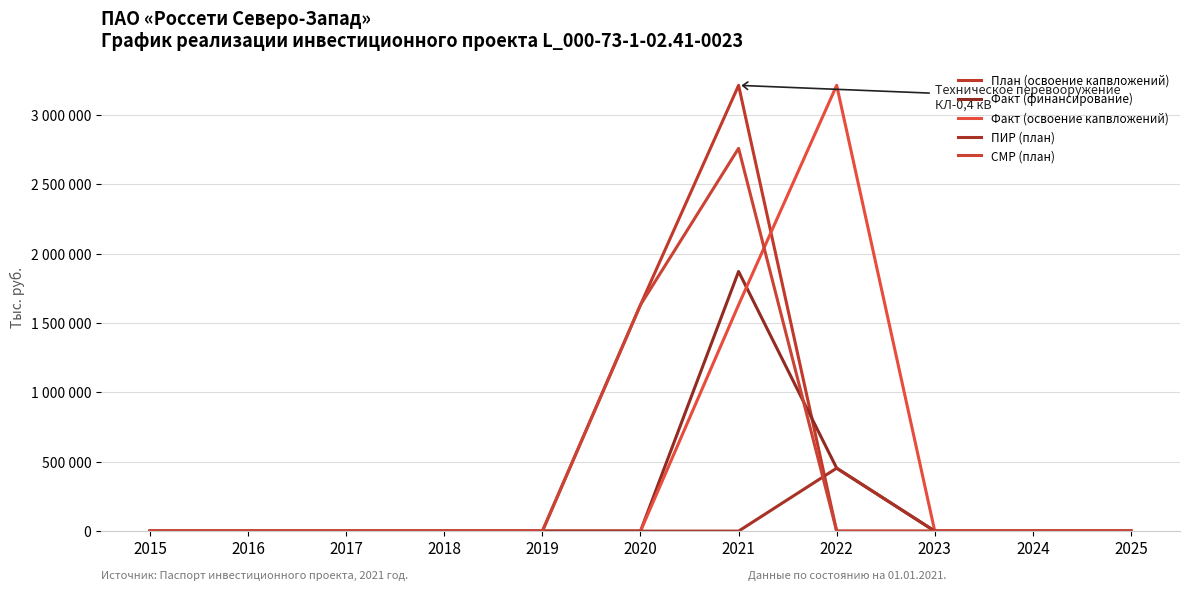

True or false: Факт (финансирование) has a value of 263077 at 2022.

False